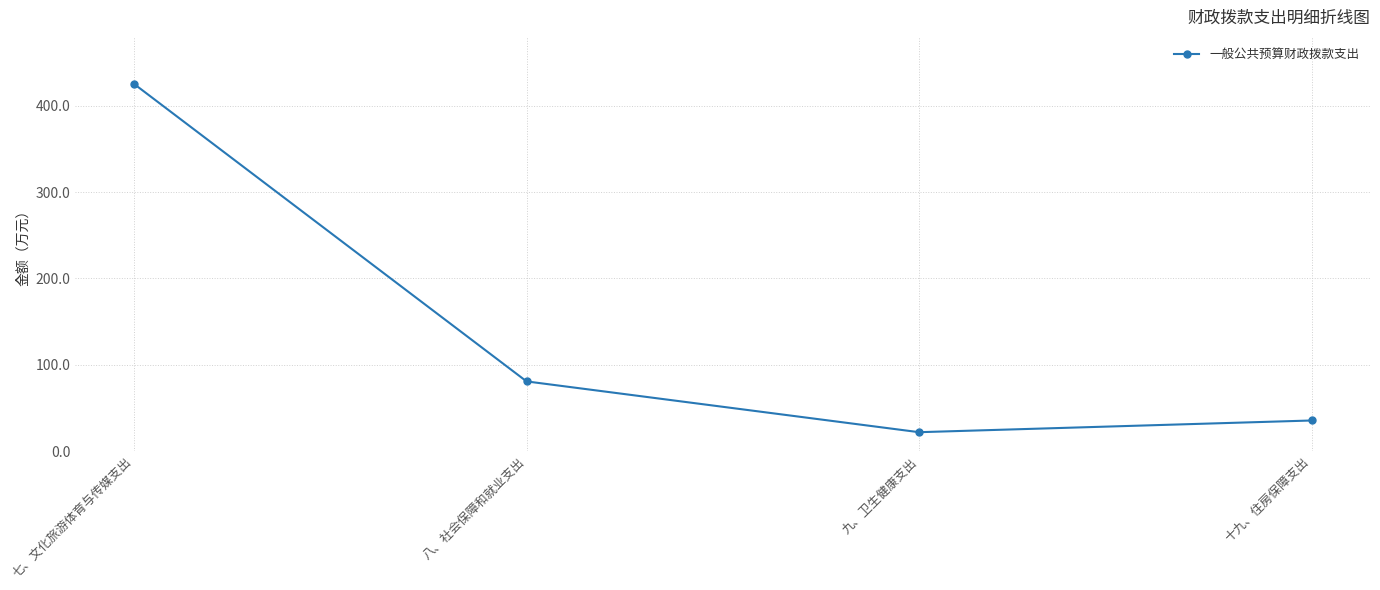

Rank the categories by value from lowest to highest.

九、卫生健康支出, 十九、住房保障支出, 八、社会保障和就业支出, 七、文化旅游体育与传媒支出